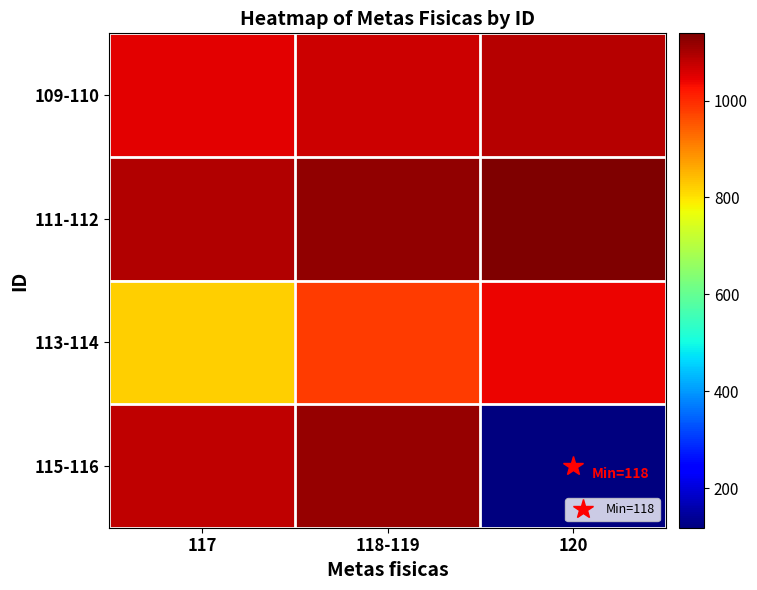

Count the number of data series in this chart.

4